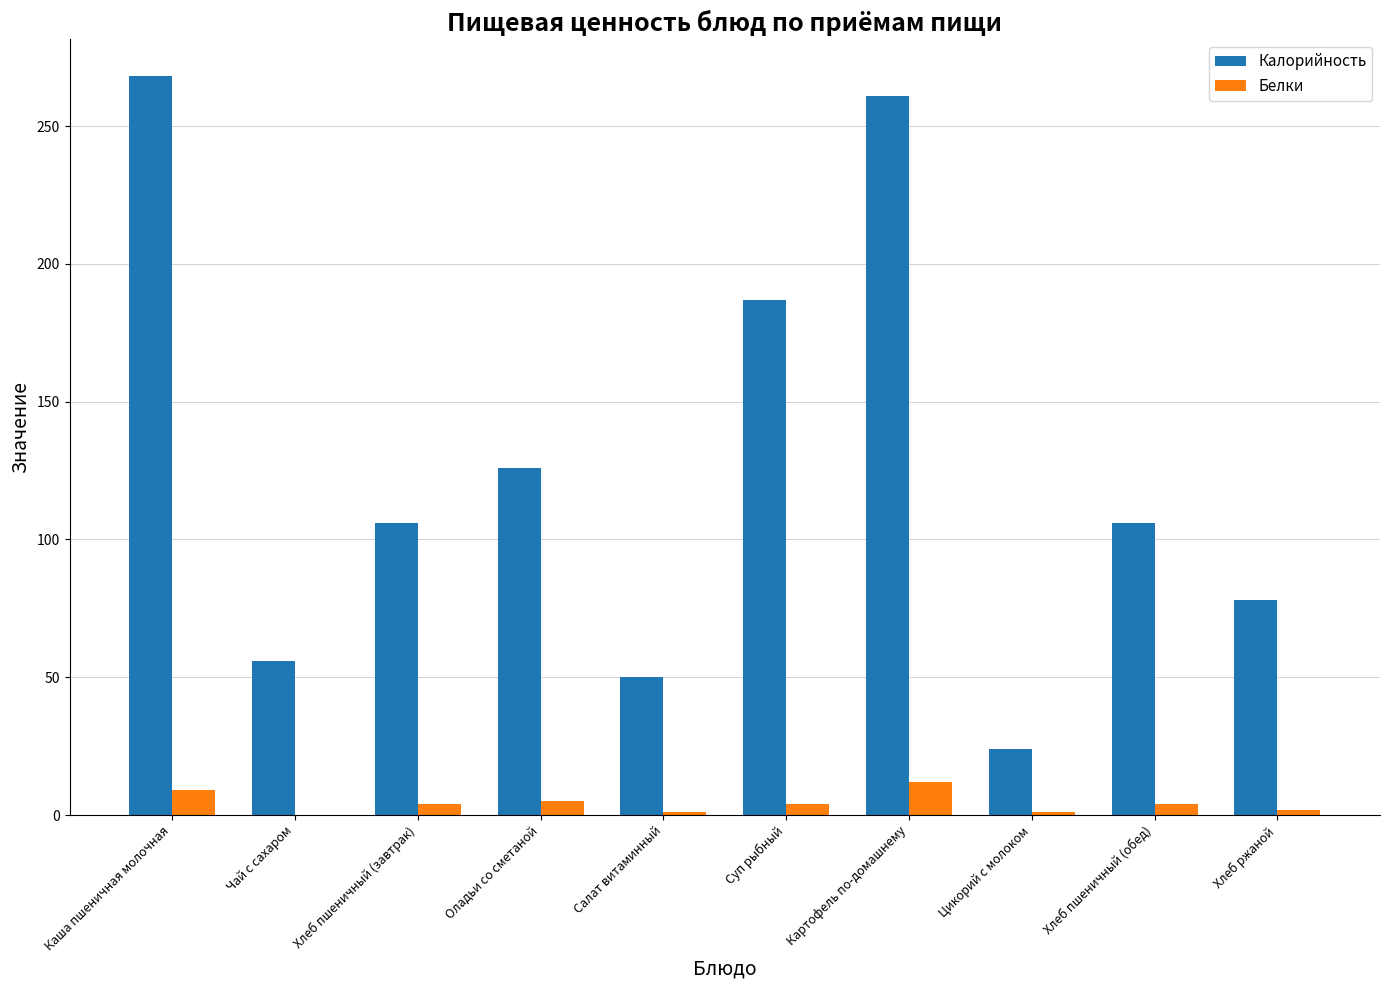

Is the value of Калорийность at Картофель по-домашнему greater than the value of Белки at Цикорий с молоком?

Yes